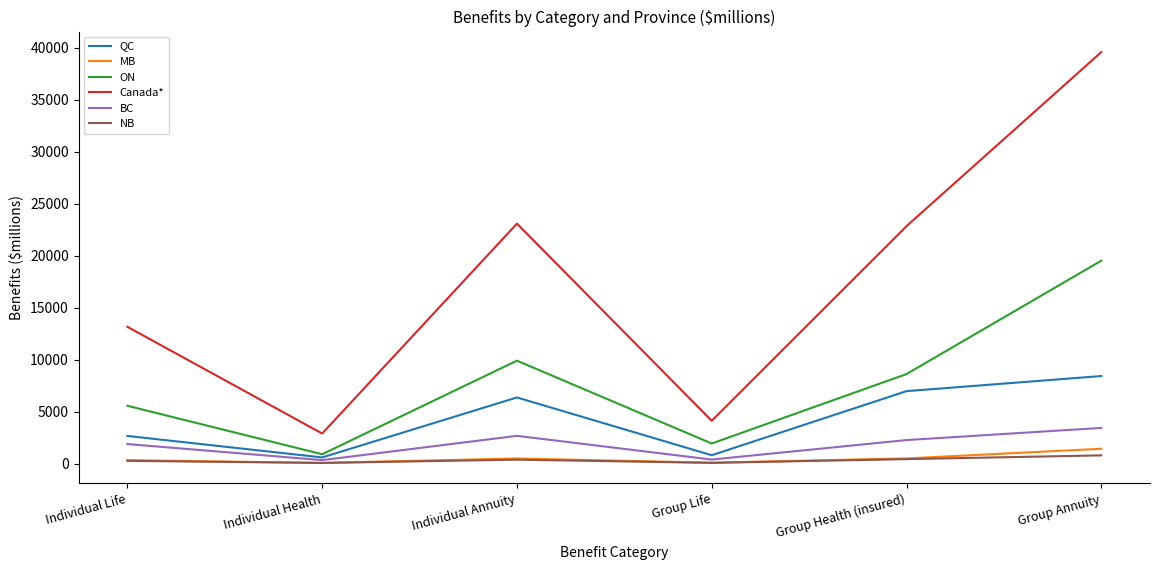

How many lines are shown in the chart?

6